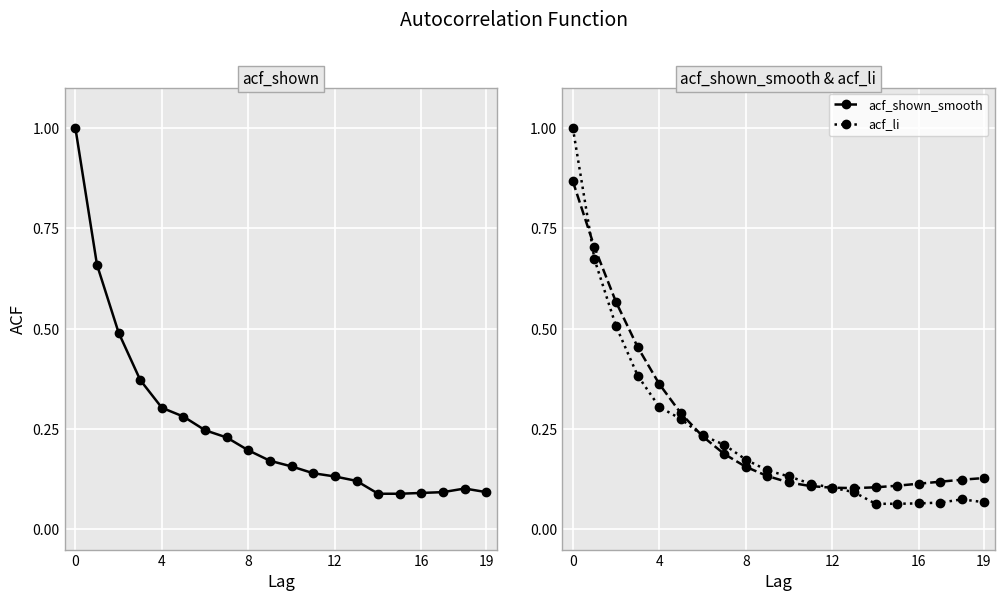

Reading left to right, extract all data points from this chart.

acf_shown: 1.0	0.7	0.5	0.4	0.3	0.3	0.2	0.2	0.2	0.2	0.2	0.1	0.1	0.1	0.1	0.1	0.1	0.1	0.1	0.1
acf_shown_smooth: 0.9	0.7	0.6	0.5	0.4	0.3	0.2	0.2	0.2	0.1	0.1	0.1	0.1	0.1	0.1	0.1	0.1	0.1	0.1	0.1
acf_li: 1.0	0.7	0.5	0.4	0.3	0.3	0.2	0.2	0.2	0.1	0.1	0.1	0.1	0.1	0.1	0.1	0.1	0.1	0.1	0.1